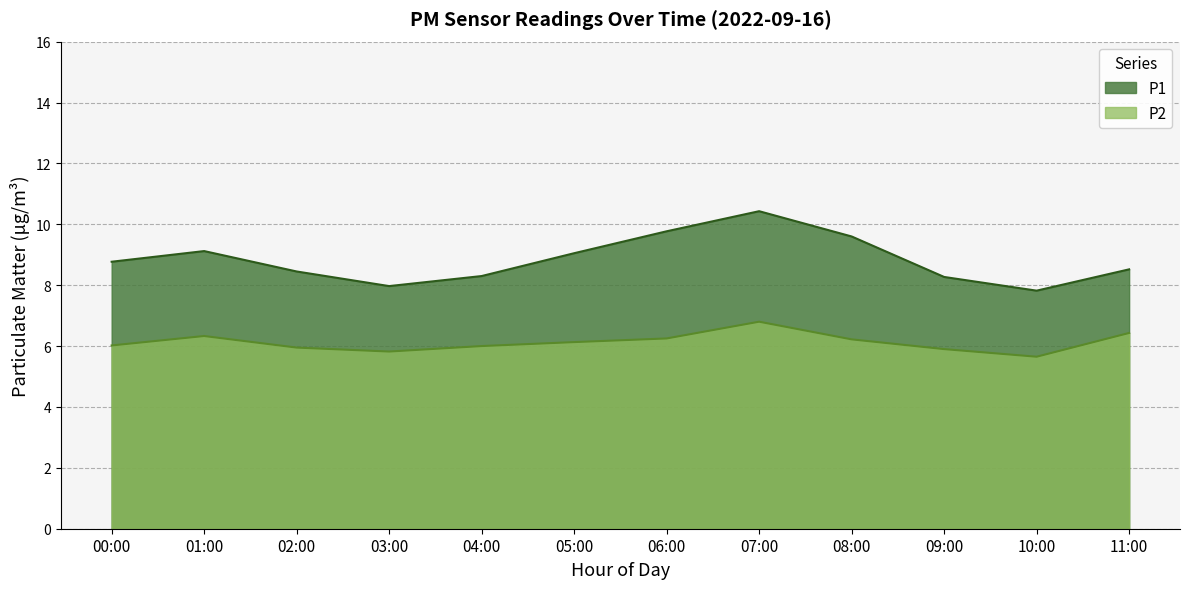

True or false: P1 and P2 intersect in this chart.

False